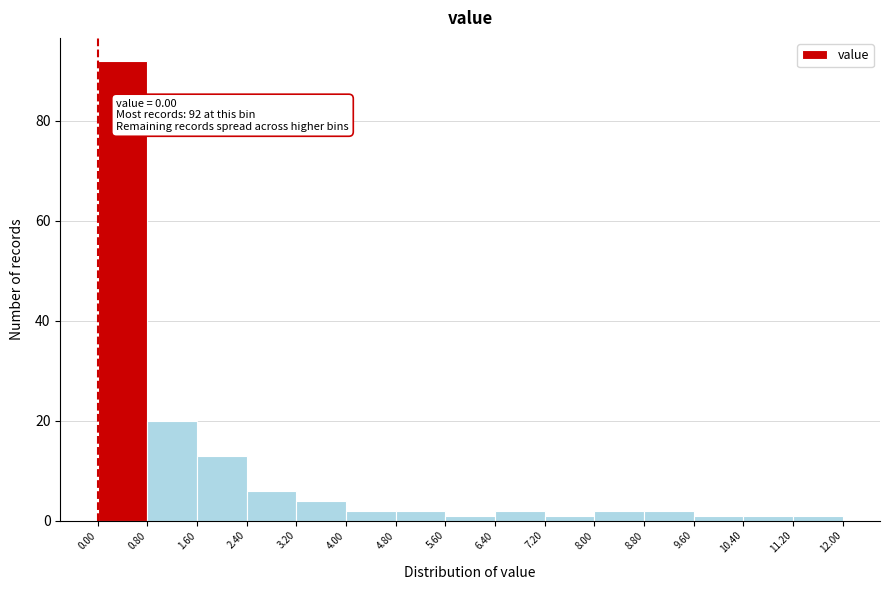

Which range on the x-axis has the tallest bar?

0.00 to 0.80